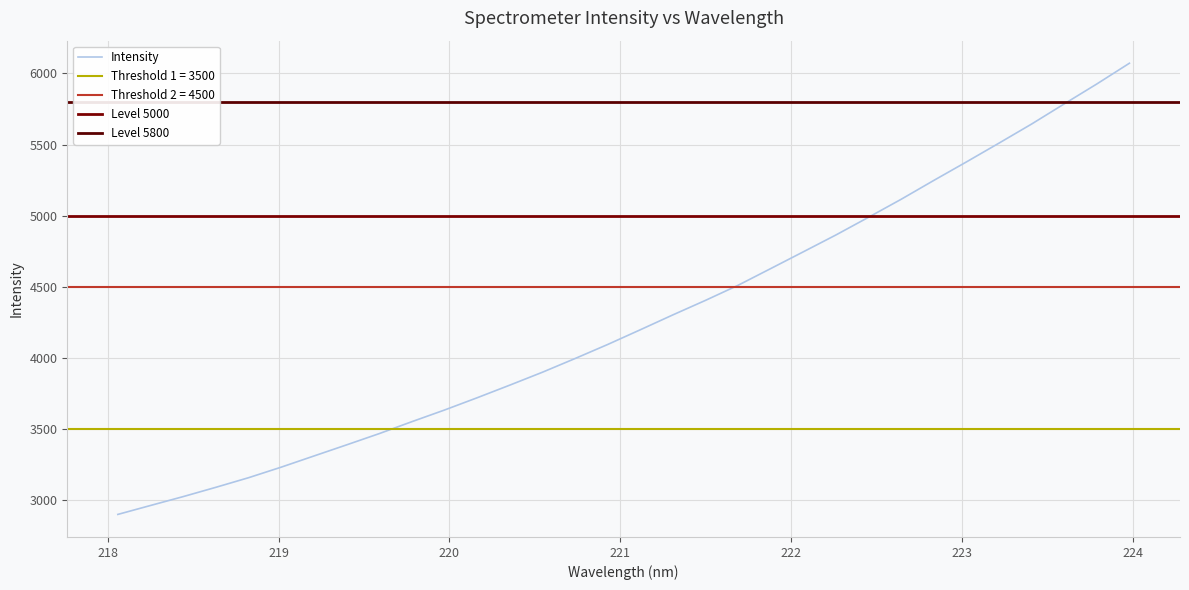

What is the maximum value shown in the chart?

6071.6